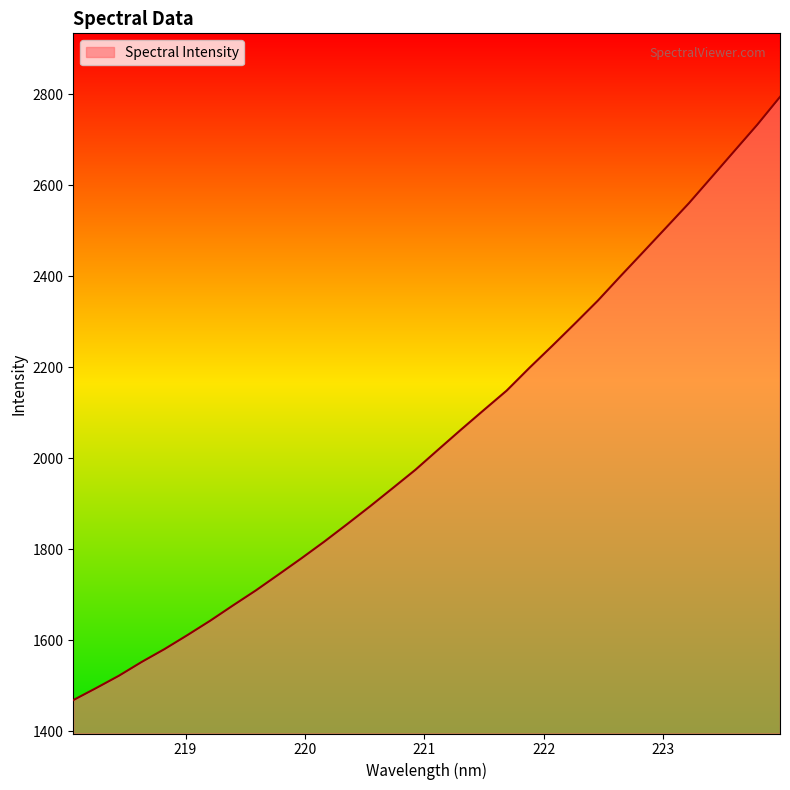

What is the smallest value displayed?

1468.5